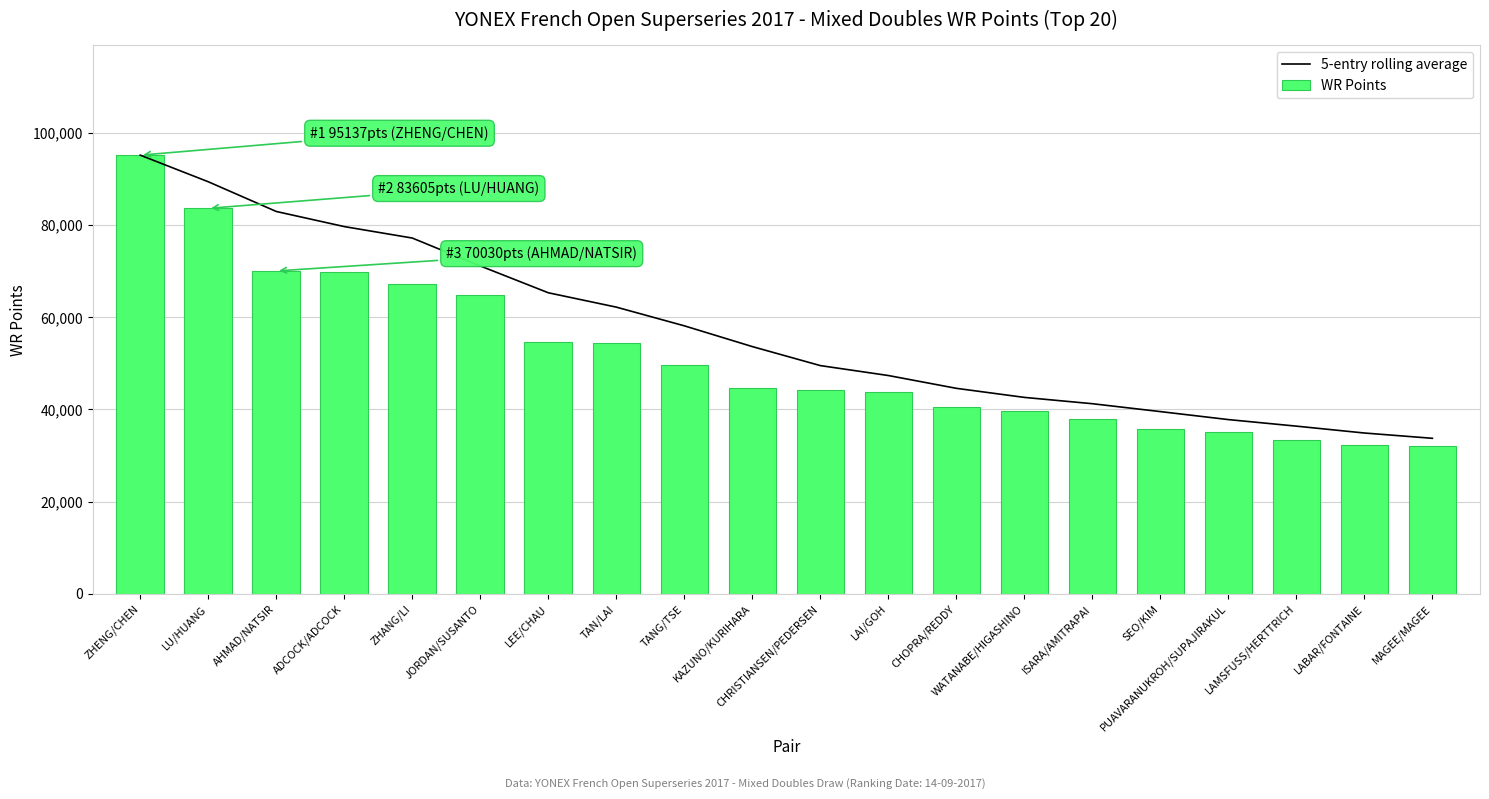

How many data points in WR Points are above 44699?

9